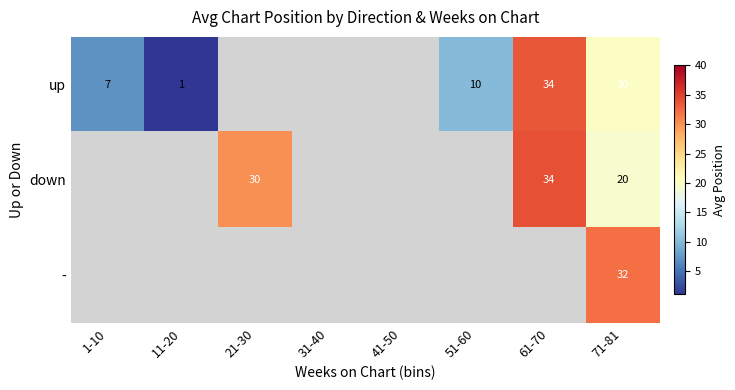

What is the total value across all series at 71-81?

72